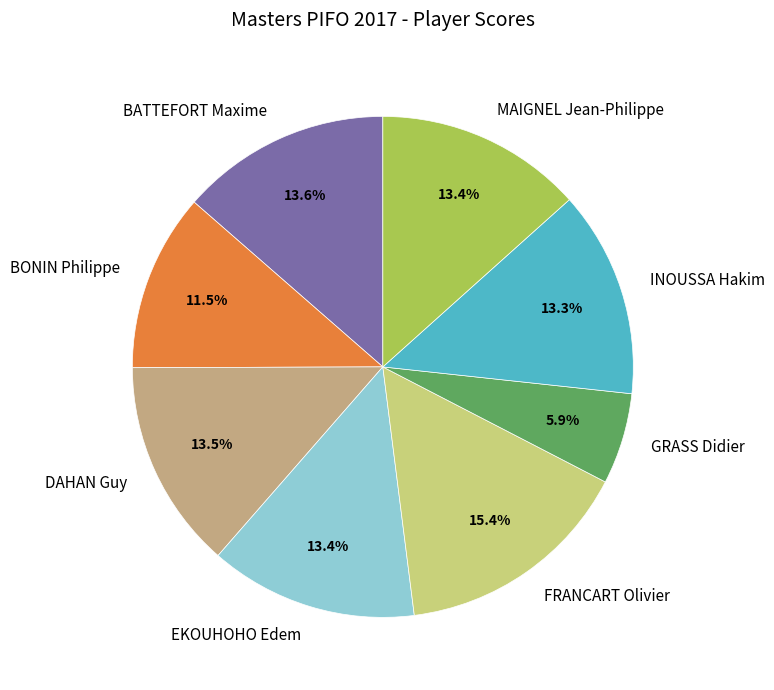

Approximately how many times larger is the value at MAIGNEL Jean-Philippe compared to EKOUHOHO Edem?

1.0